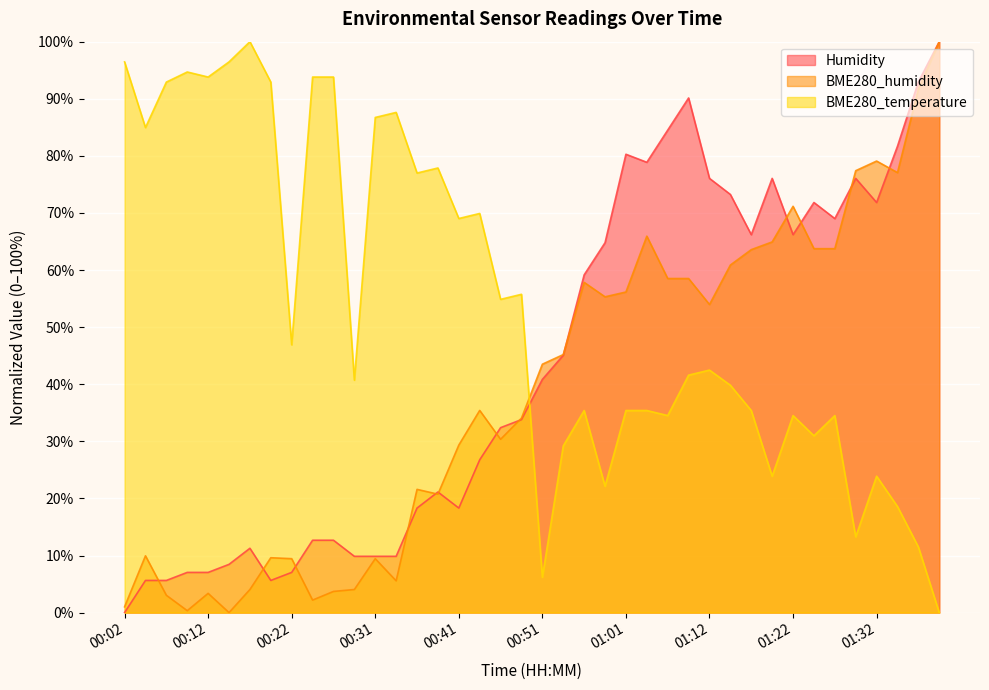

What is the label of the 27th point from the right?

00:34